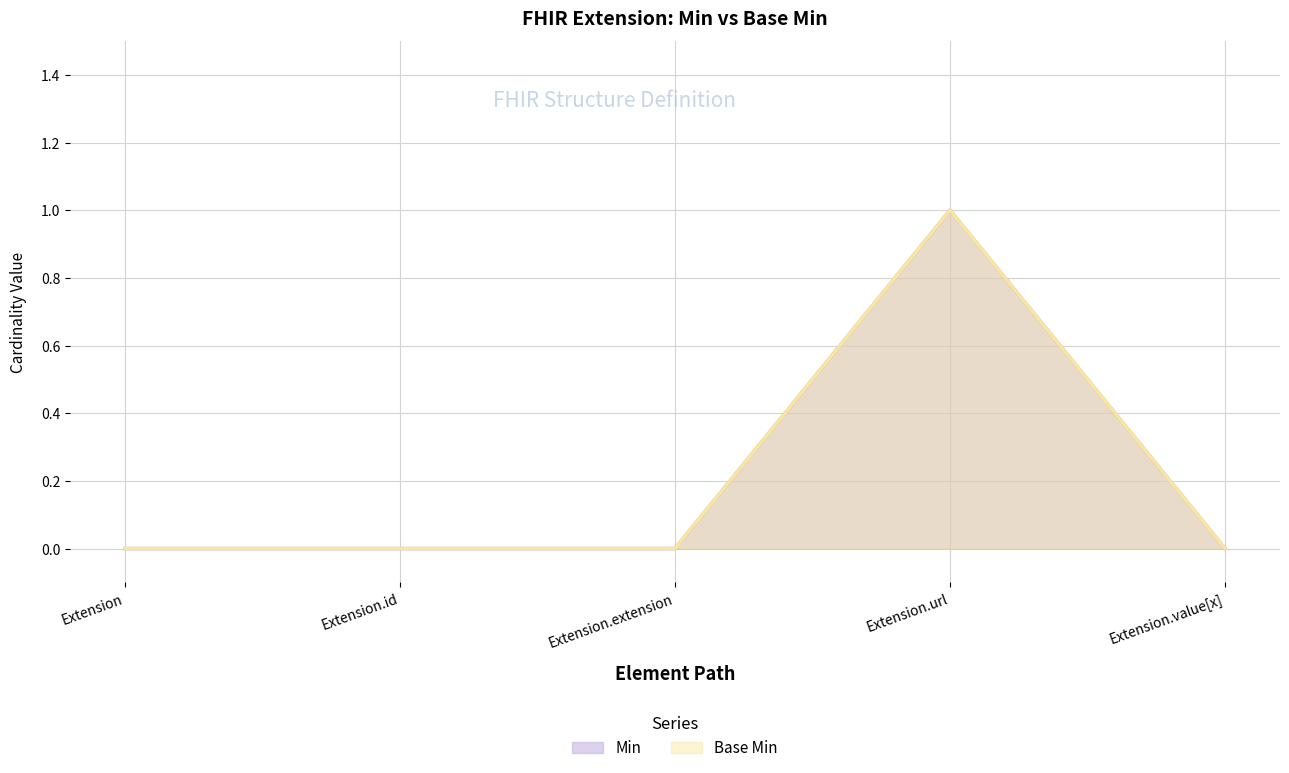

Count the Min values in the range 0 to 1.

5